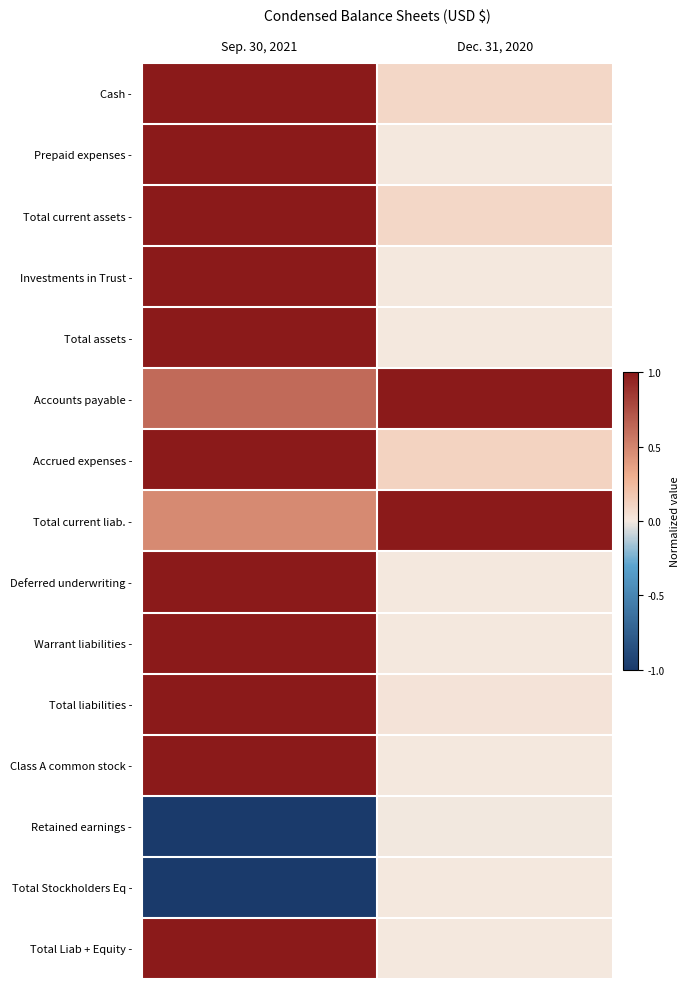

Reading left to right, list all the values displayed in this chart.

Cash -: Sep. 30, 2021=1.0	Dec. 31, 2020=0.1
Prepaid expenses -: Sep. 30, 2021=1.0	Dec. 31, 2020=0.0
Total current assets -: Sep. 30, 2021=1.0	Dec. 31, 2020=0.1
Investments in Trust -: Sep. 30, 2021=1.0	Dec. 31, 2020=0.0
Total assets -: Sep. 30, 2021=1.0	Dec. 31, 2020=0.0
Accounts payable -: Sep. 30, 2021=0.6	Dec. 31, 2020=1.0
Accrued expenses -: Sep. 30, 2021=1.0	Dec. 31, 2020=0.1
Total current liab. -: Sep. 30, 2021=0.5	Dec. 31, 2020=1.0
Deferred underwriting -: Sep. 30, 2021=1.0	Dec. 31, 2020=0.0
Warrant liabilities -: Sep. 30, 2021=1.0	Dec. 31, 2020=0.0
Total liabilities -: Sep. 30, 2021=1.0	Dec. 31, 2020=0.0
Class A common stock -: Sep. 30, 2021=1.0	Dec. 31, 2020=0.0
Retained earnings -: Sep. 30, 2021=-1.0	Dec. 31, 2020=-0.0
Total Stockholders Eq -: Sep. 30, 2021=-1.0	Dec. 31, 2020=0.0
Total Liab + Equity -: Sep. 30, 2021=1.0	Dec. 31, 2020=0.0